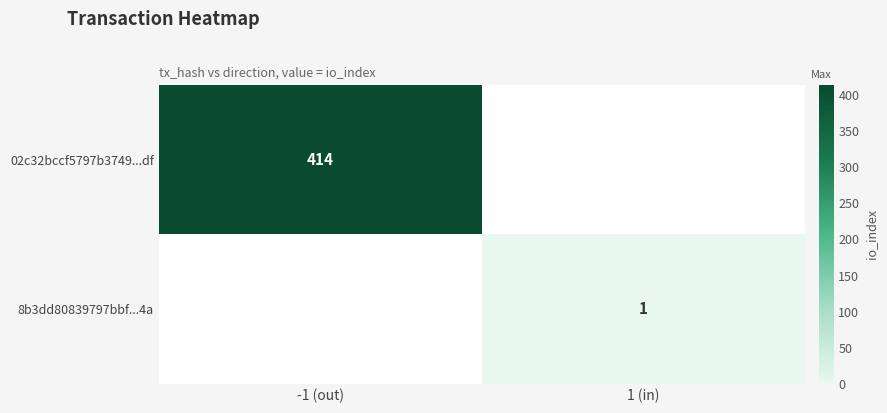

How many distinct data groups are displayed?

2